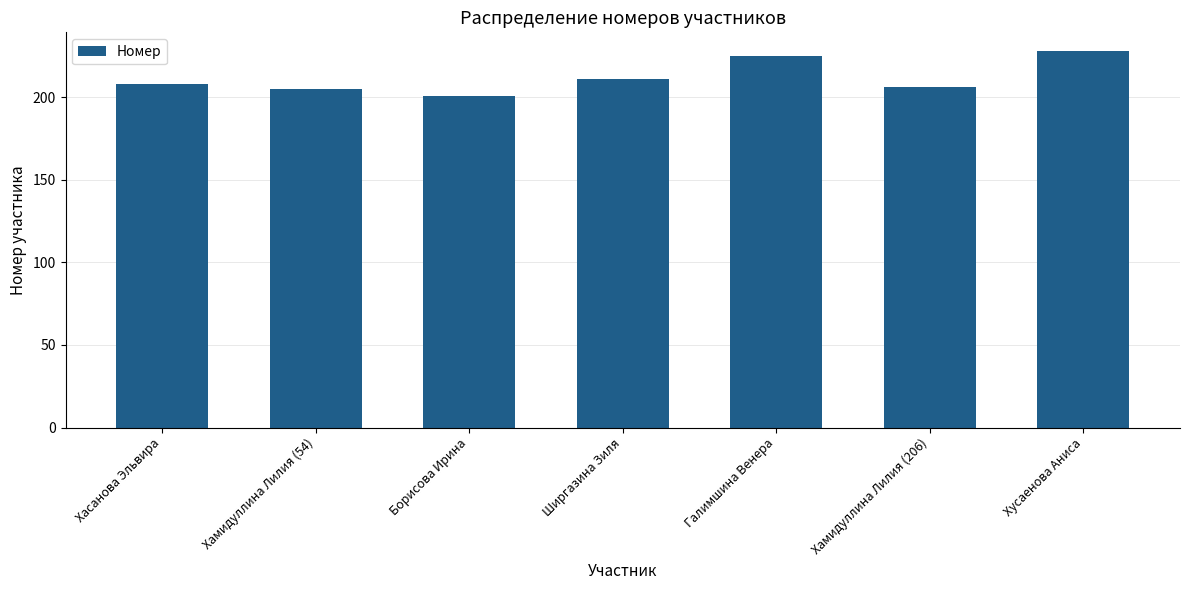

How many series are shown in this chart?

1